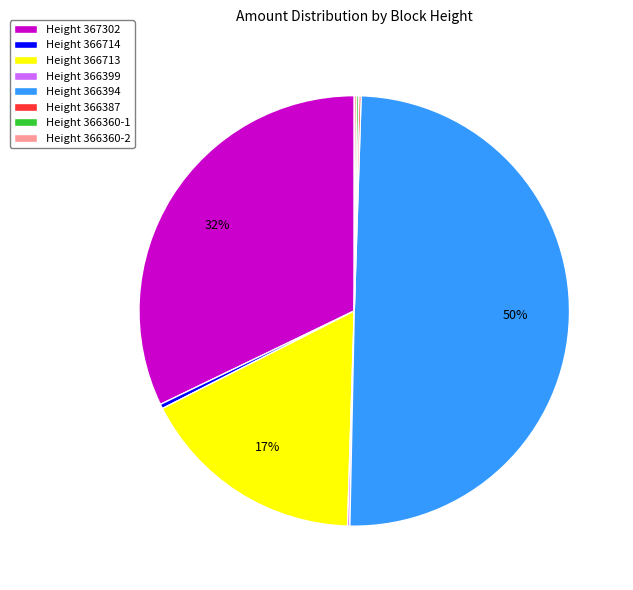

Does Height 366713 represent more than half of the total?

No